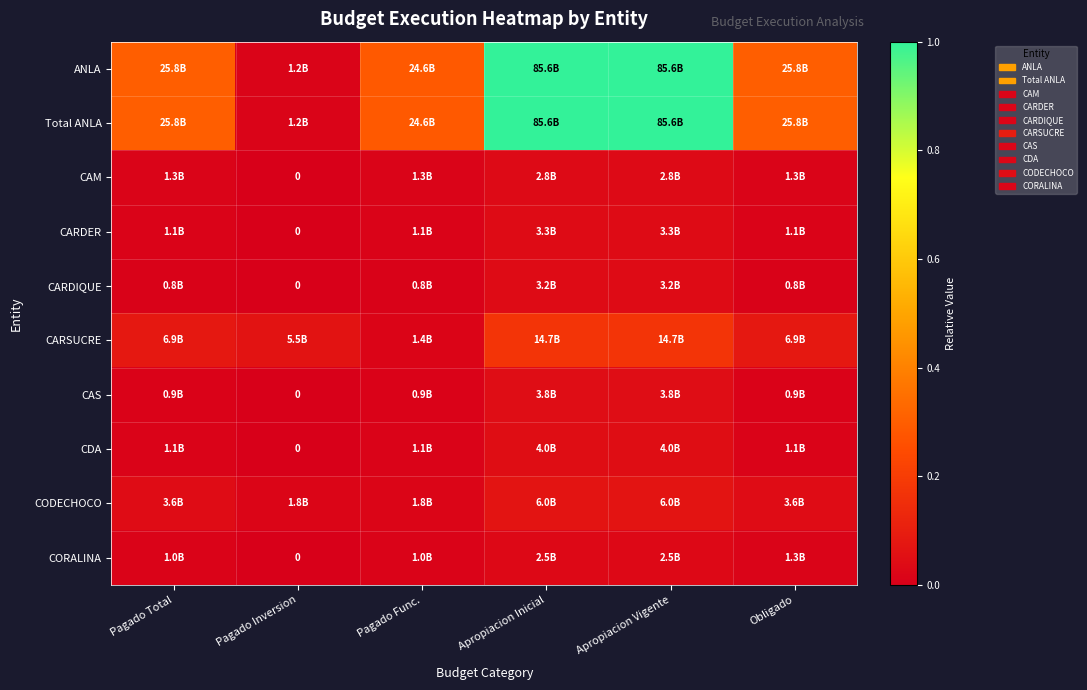

Rank the series by their maximum value, from lowest to highest.

CORALINA, CAM, CARDIQUE, CARDER, CAS, CDA, CODECHOCO, CARSUCRE, ANLA, Total ANLA